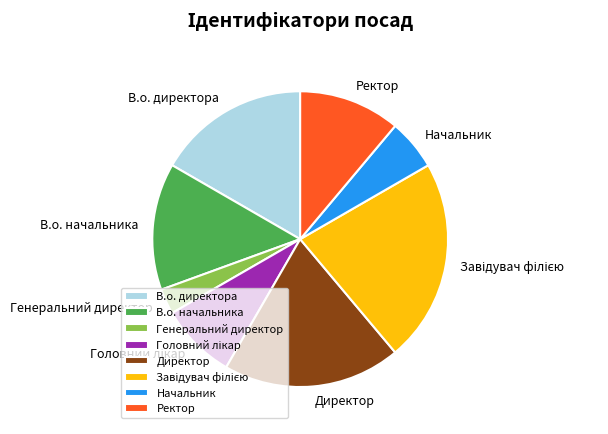

Which slice is the smallest?

Генеральний директор